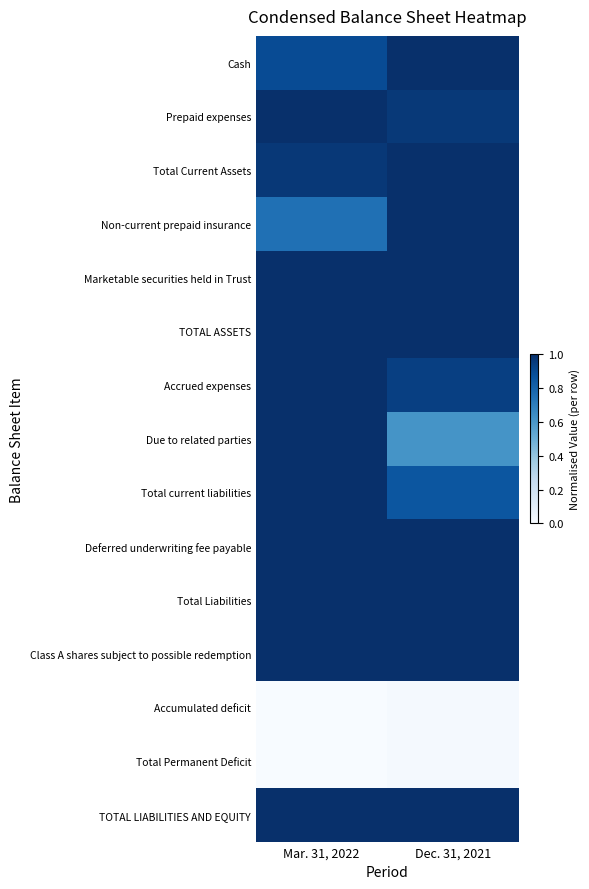

Which series has the largest range (max minus min)?

Due to related parties